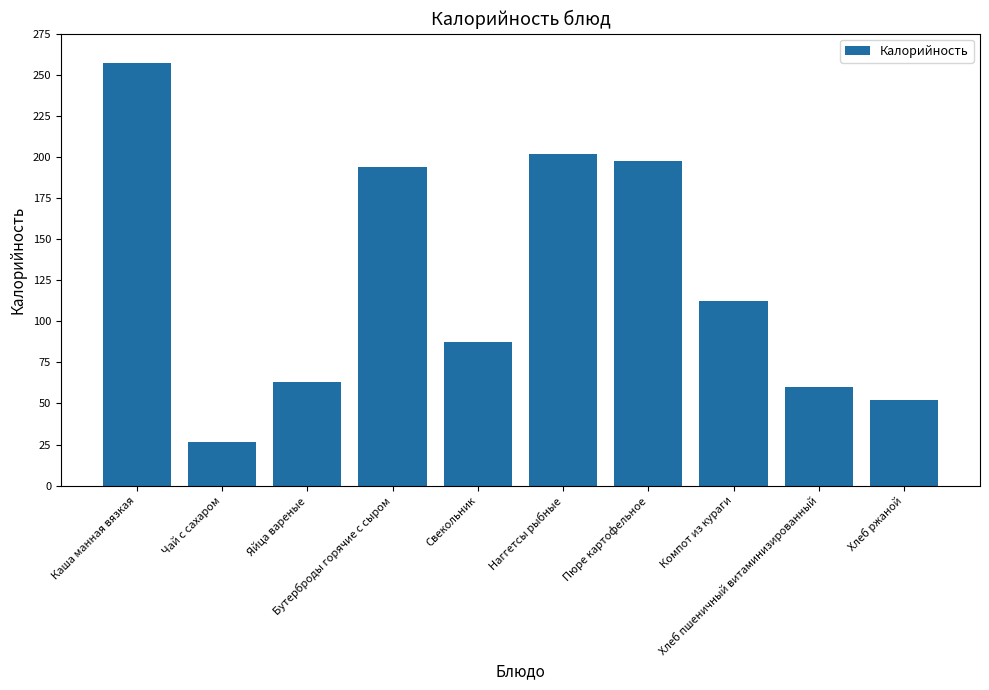

What is the value of the 10th bar from the left?

52.2